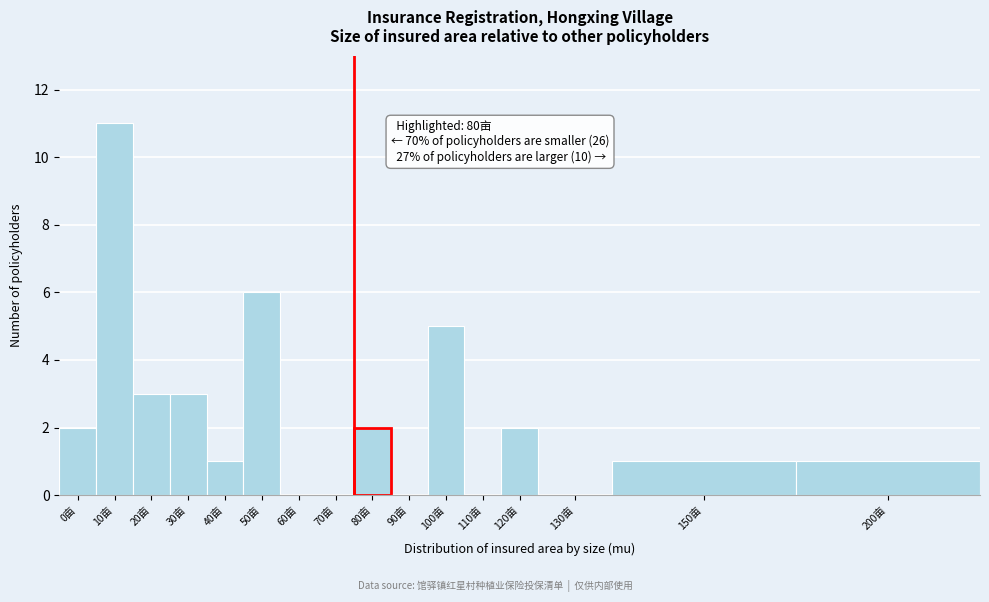

Reading left to right, extract all data points from this chart.

0亩=2	10亩=11	20亩=3	30亩=3	40亩=1	50亩=6	60亩=0	70亩=0	80亩=2	90亩=0	100亩=5	110亩=0	120亩=2	130亩=0	150亩=1	200亩=1